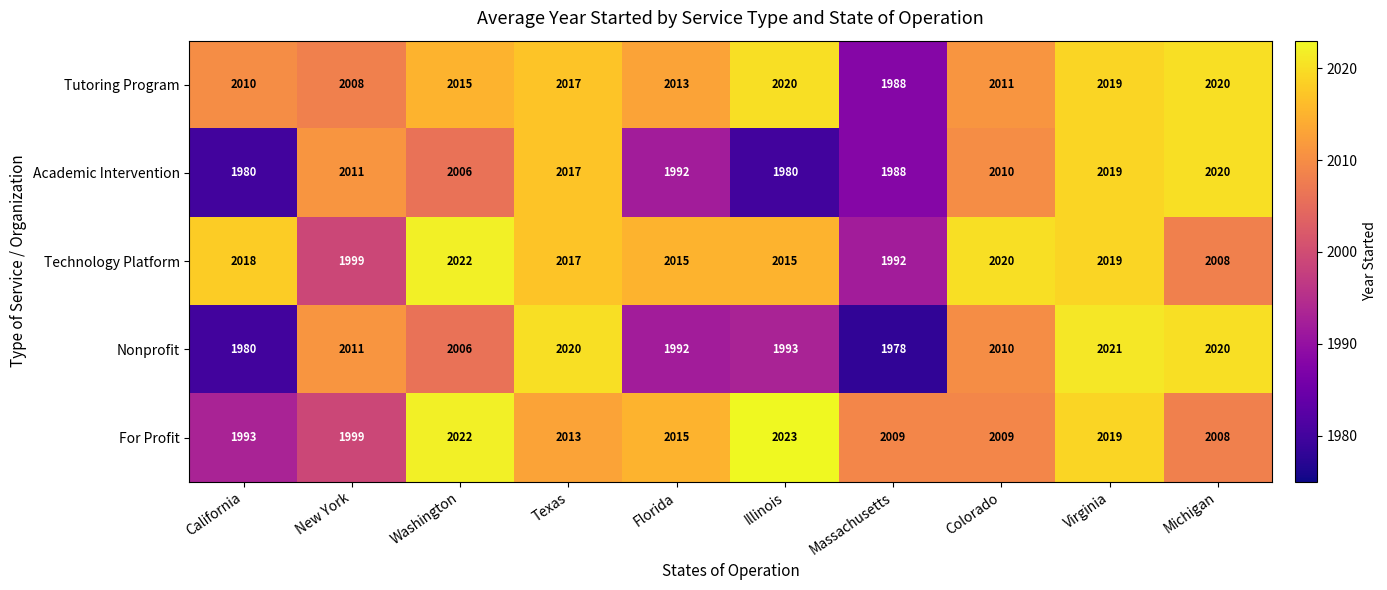

What is the total value across all series at Washington?

10071